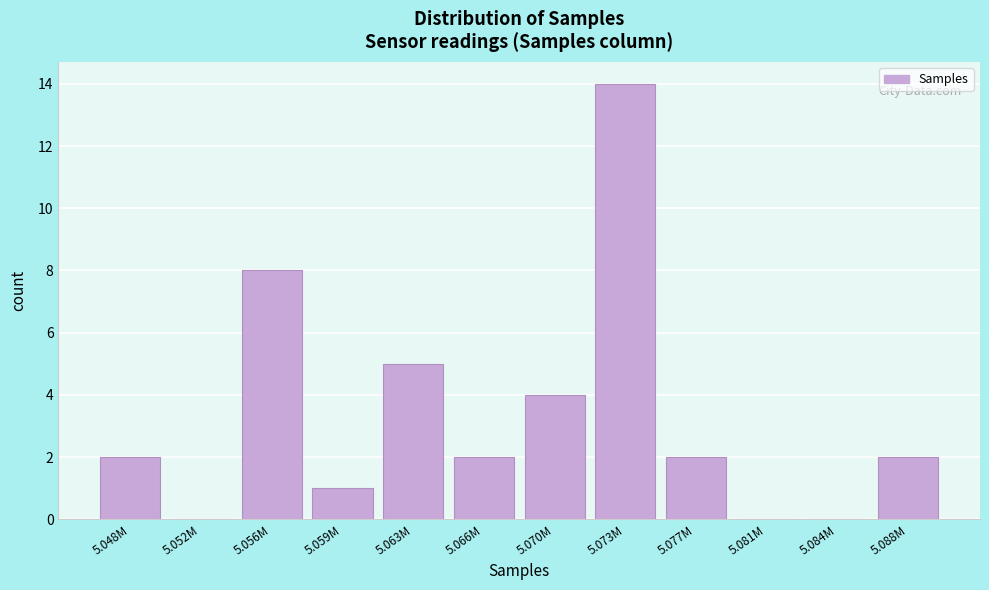

Reading left to right, transcribe all the data shown in this chart.

5.048M=2	5.052M=0	5.056M=8	5.059M=1	5.063M=5	5.066M=2	5.070M=4	5.073M=14	5.077M=2	5.081M=0	5.084M=0	5.088M=2